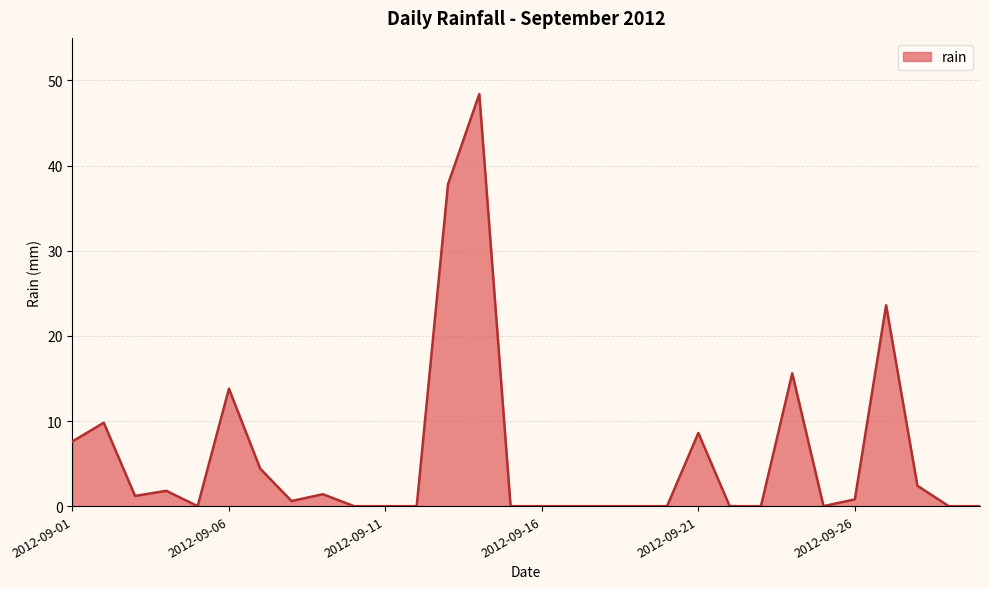

What is the difference between the maximum and minimum values?

48.4